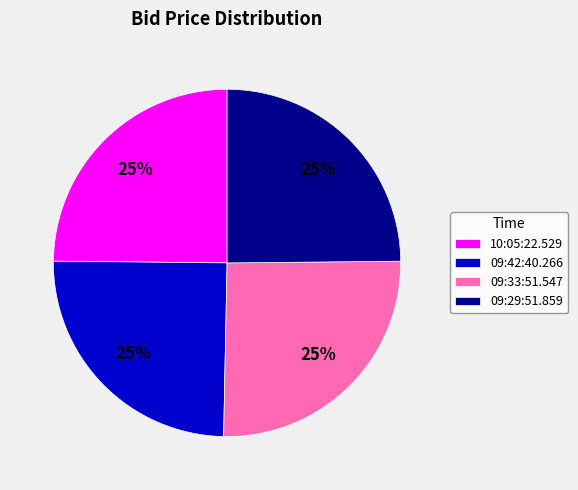

To the nearest percent, what is the average slice percentage?

25%